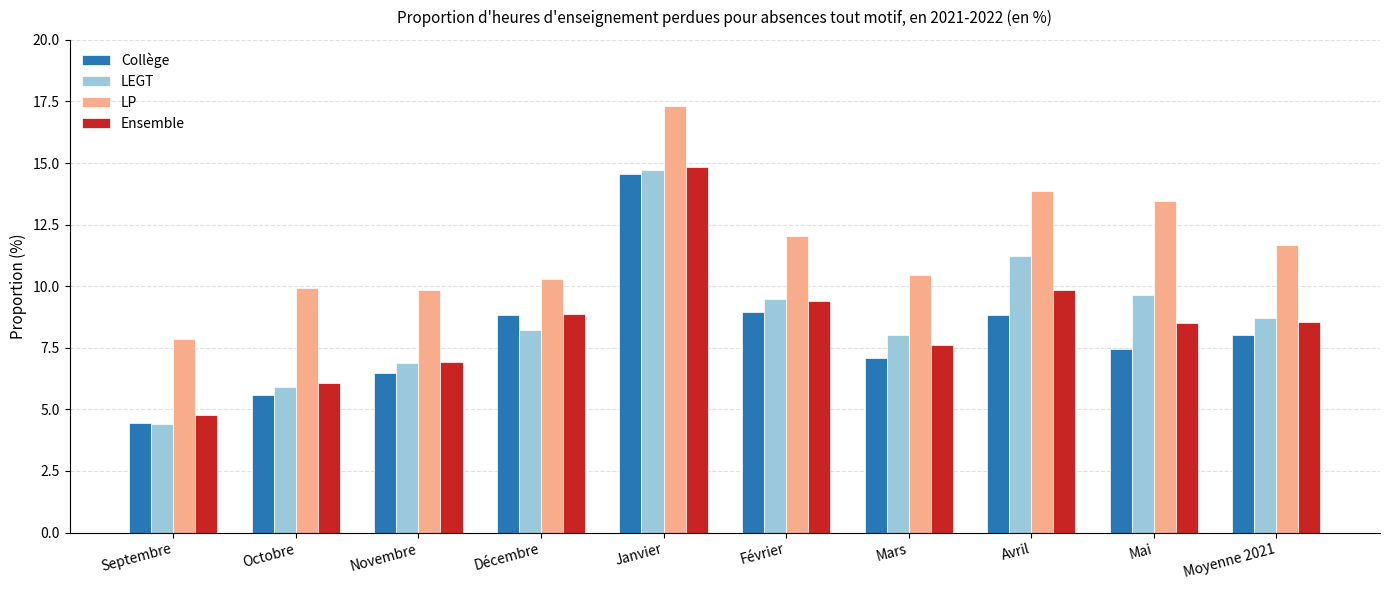

How many values in the Ensemble series exceed 8?

6